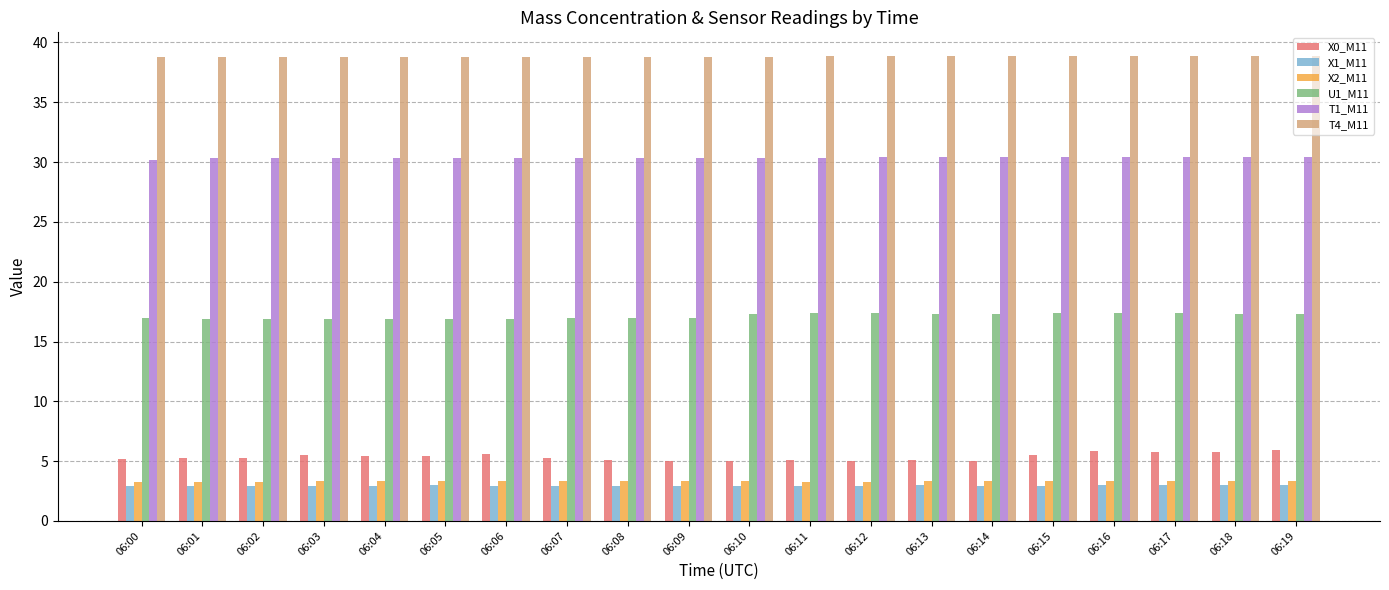

What is the lowest value of the T1_M11 series?

30.2